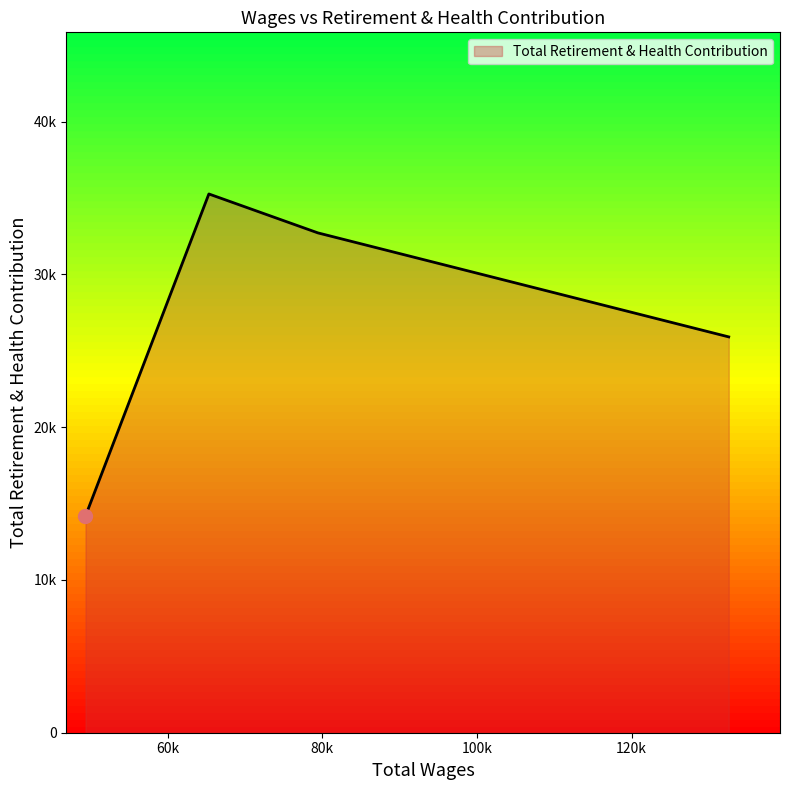

Does the chart display data point markers on the line(s)?

No